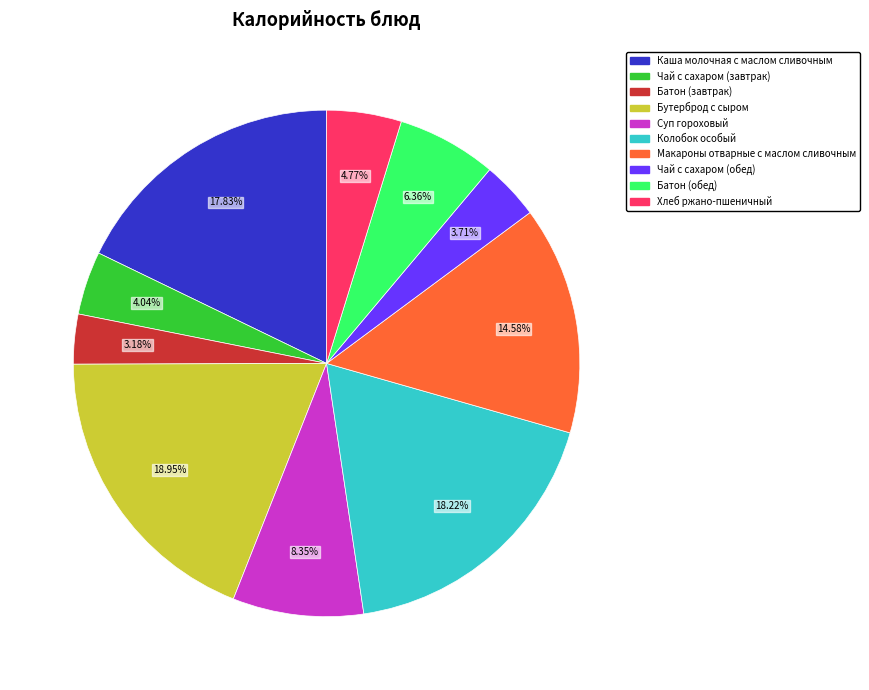

Which slice is the smallest?

Батон (завтрак)